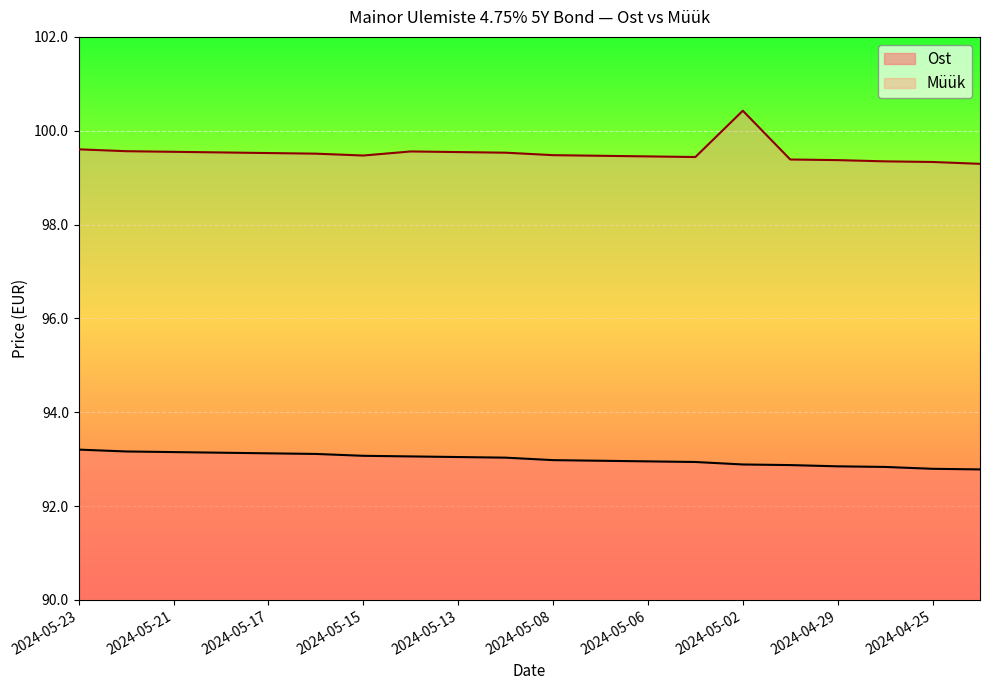

True or false: Ost and Müük cross at least once.

False